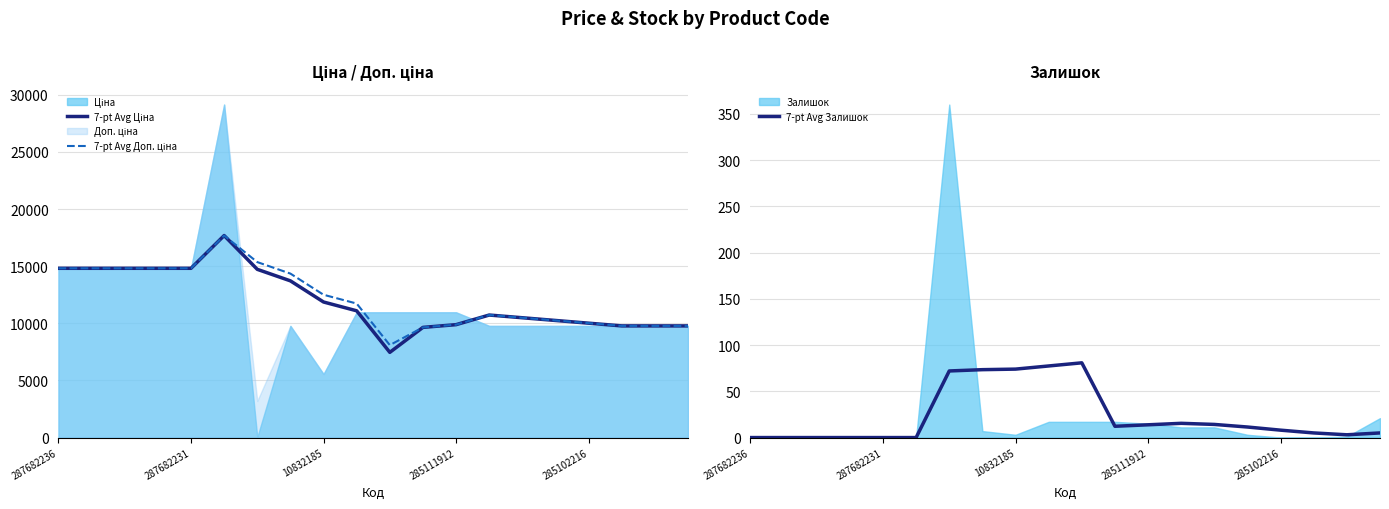

What is the maximum value shown in the chart?

17684.5